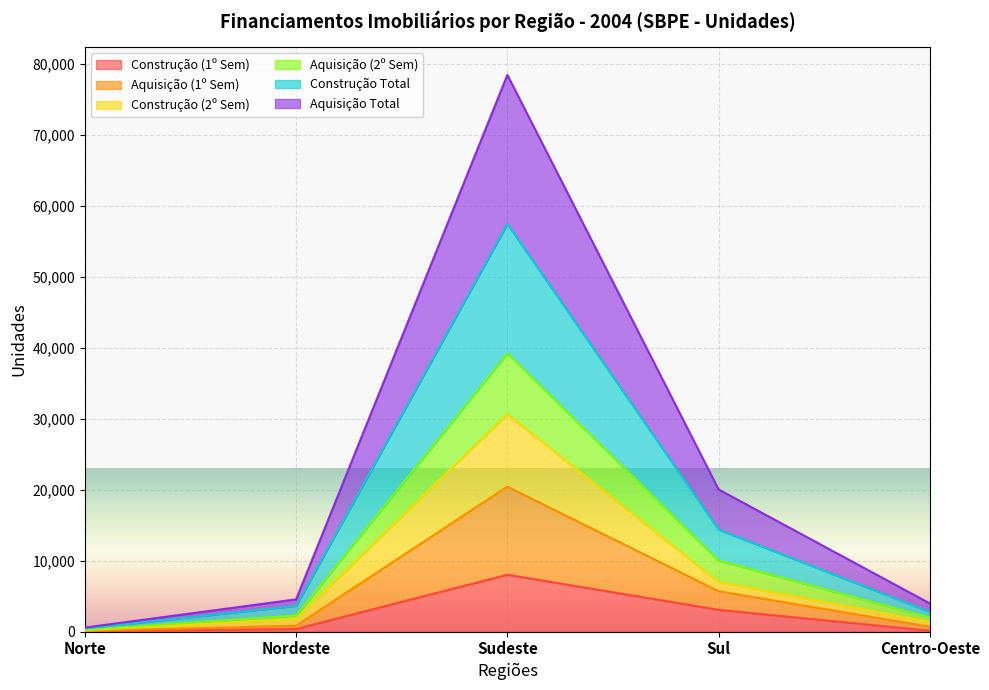

True or false: Construção (2º Sem) has more than 2 interior local peaks.

False